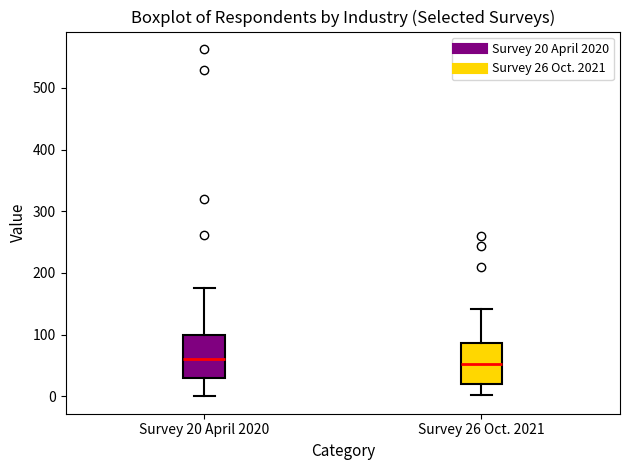

Reading left to right, transcribe this box plot: for each box, give where its median line is, the range the box spans, and where its two whiskers end, as read against the y-axis. The values are not printed on the chart, so give them approximately, as read against the axis.

Survey 20 April 2020: median 60, box 30 to 100, whiskers 0 to 180
Survey 26 Oct. 2021: median 50, box 20 to 90, whiskers 0 to 140